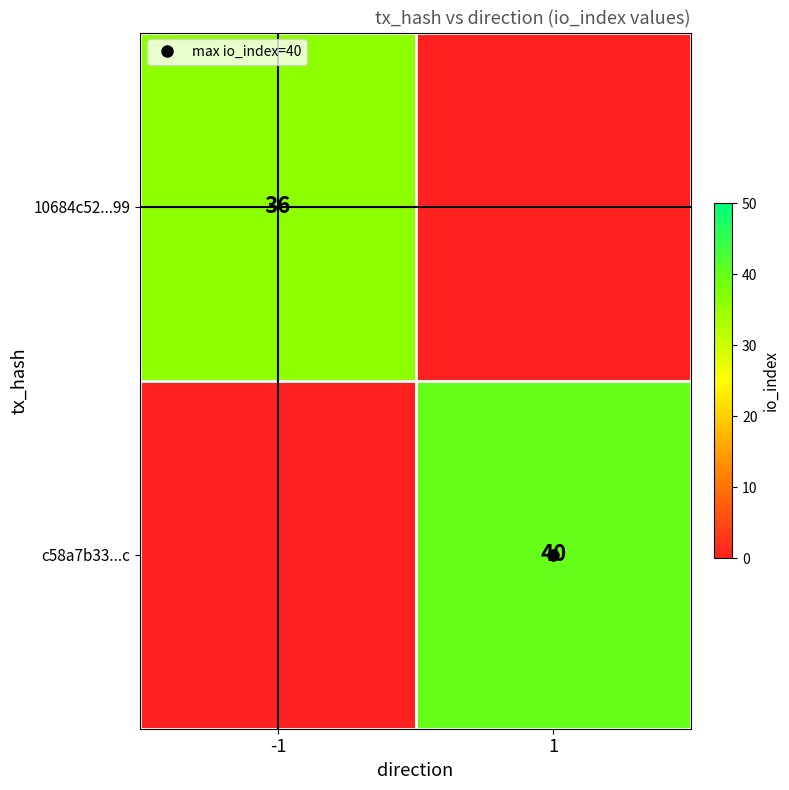

True or false: c58a7b33...c has a value of 0 at -1.

True